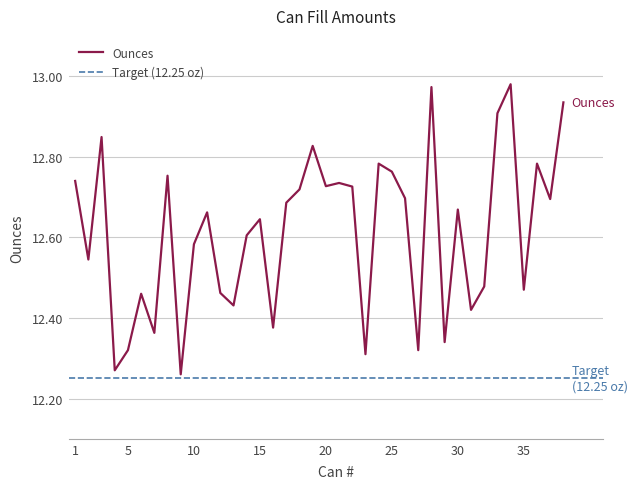

Is it true that the value at 18 is 12.7?

True